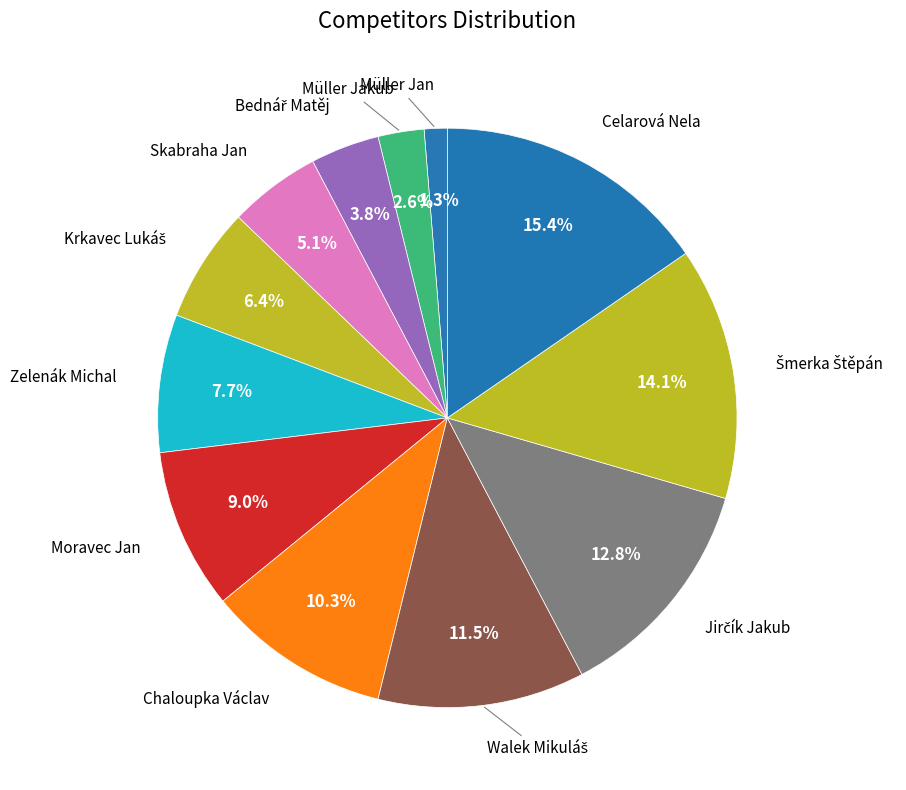

Count the number of slices in the pie.

12